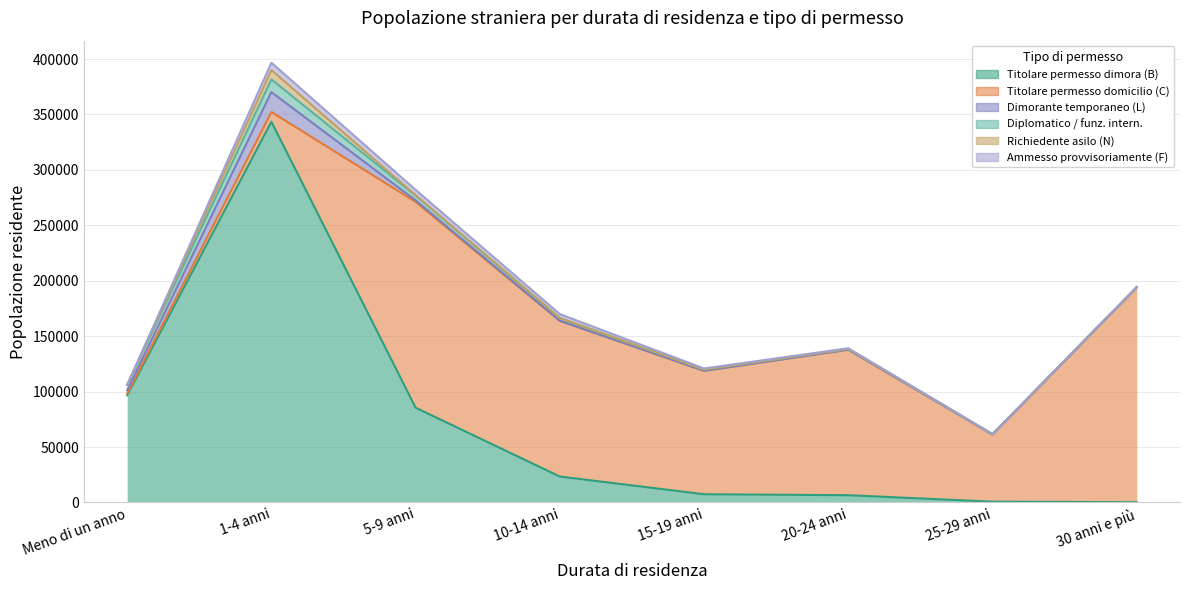

How many data points does each series have?

8